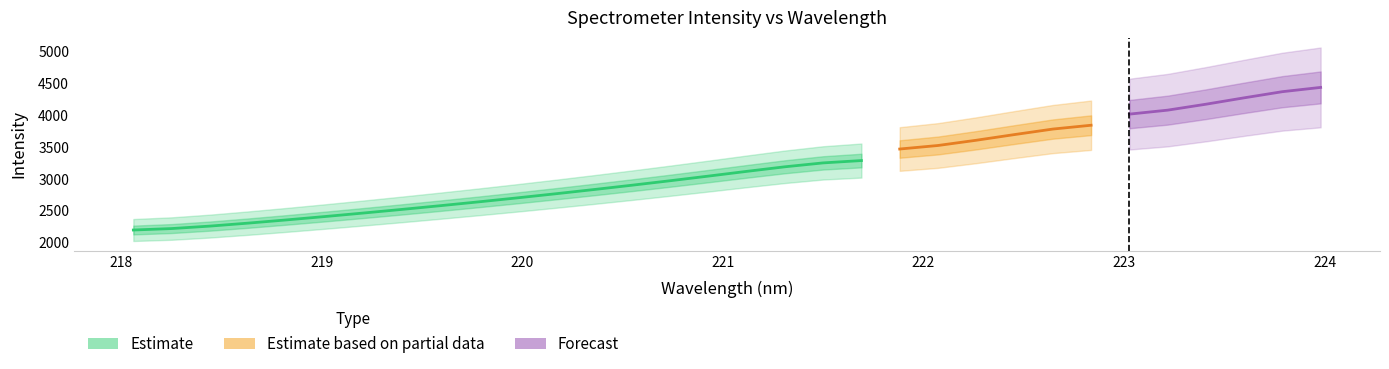

Between 221.1174 and 219.7801, which is larger?

221.1174